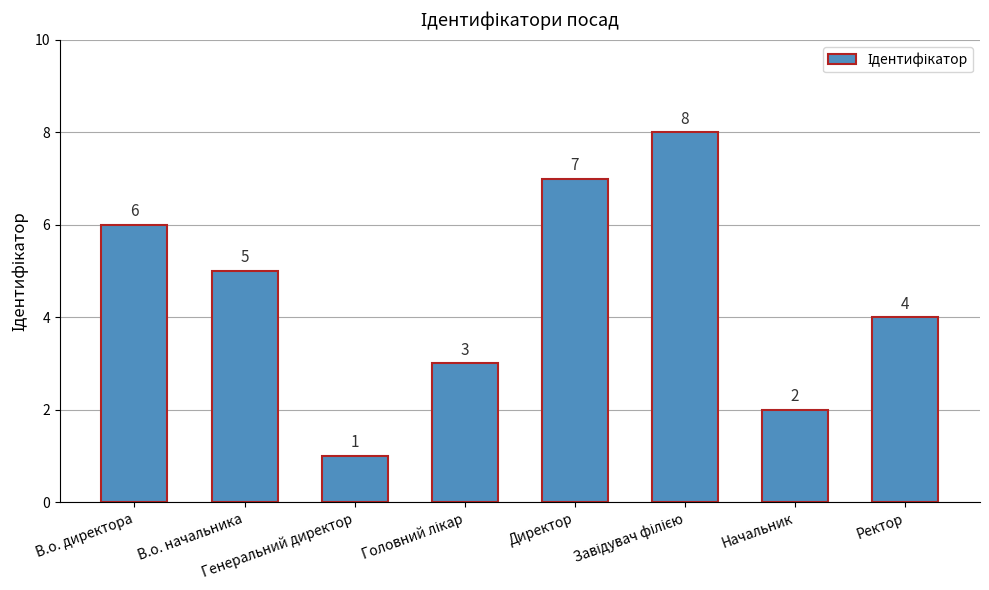

What is the sum of all values?

36